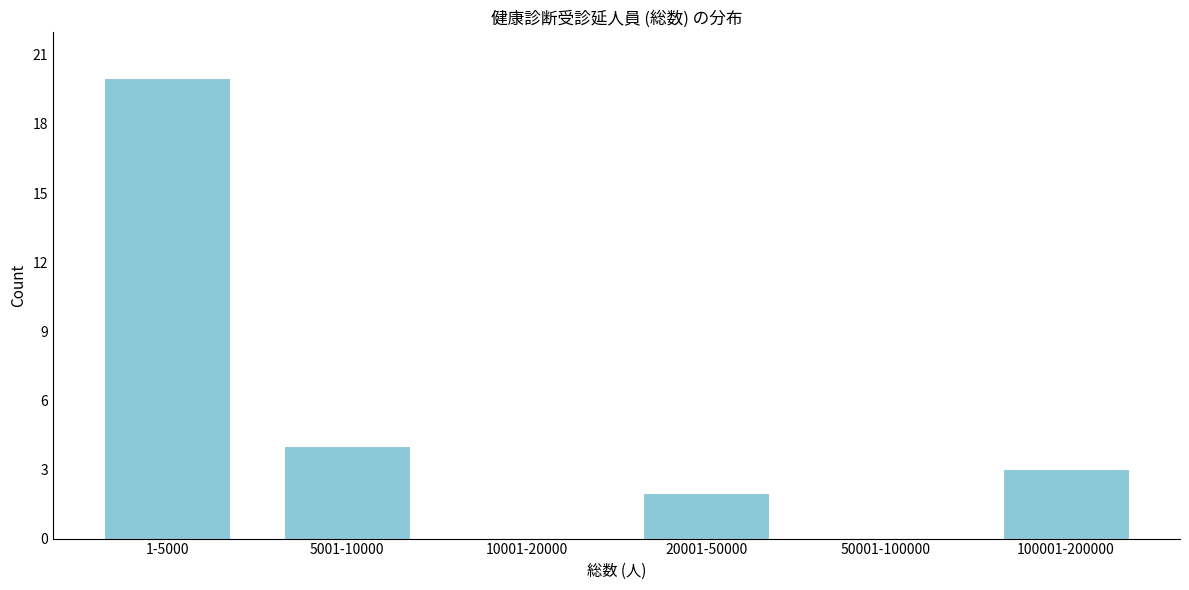

Reading left to right, list all the values displayed in this chart.

1-5000=20	5001-10000=4	10001-20000=0	20001-50000=2	50001-100000=0	100001-200000=3